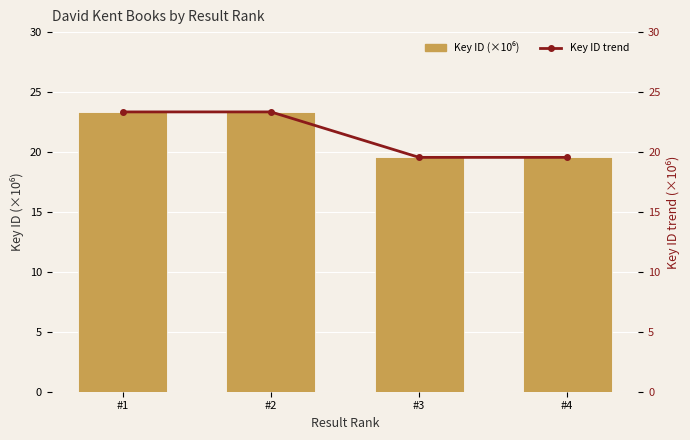

Is it true that Key ID (millions) equals 5.0 at #1?

False